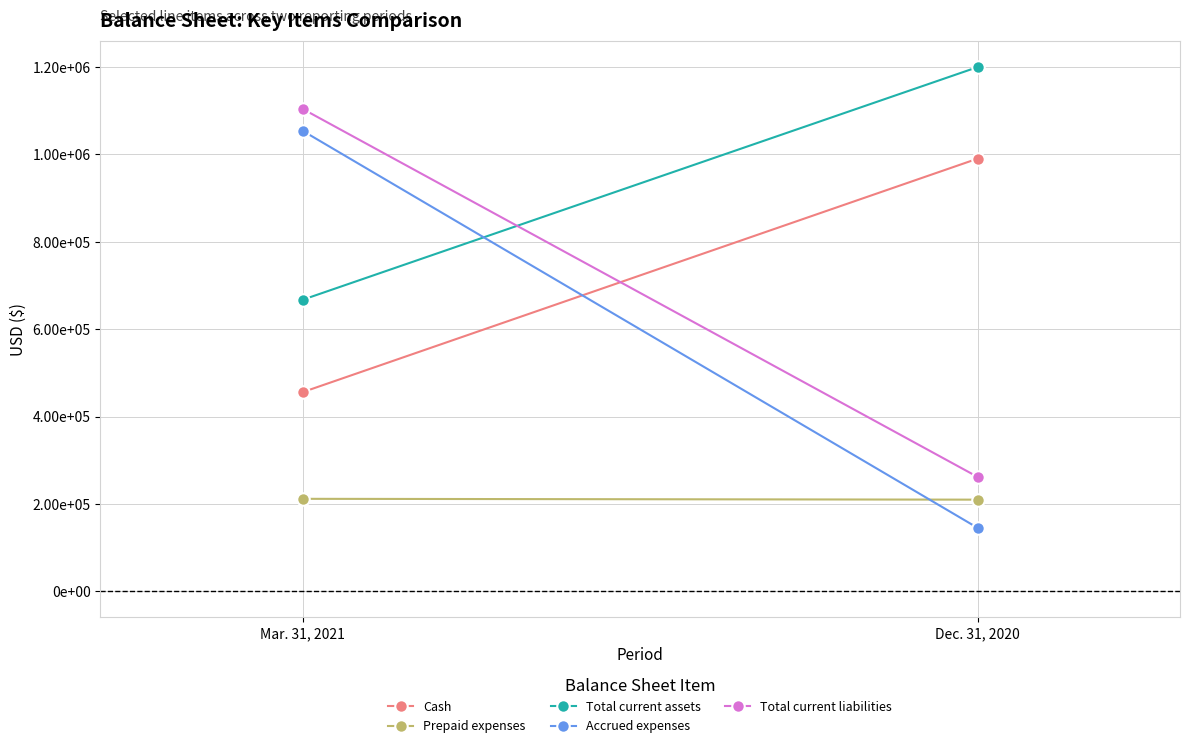

How many lines are shown in the chart?

5